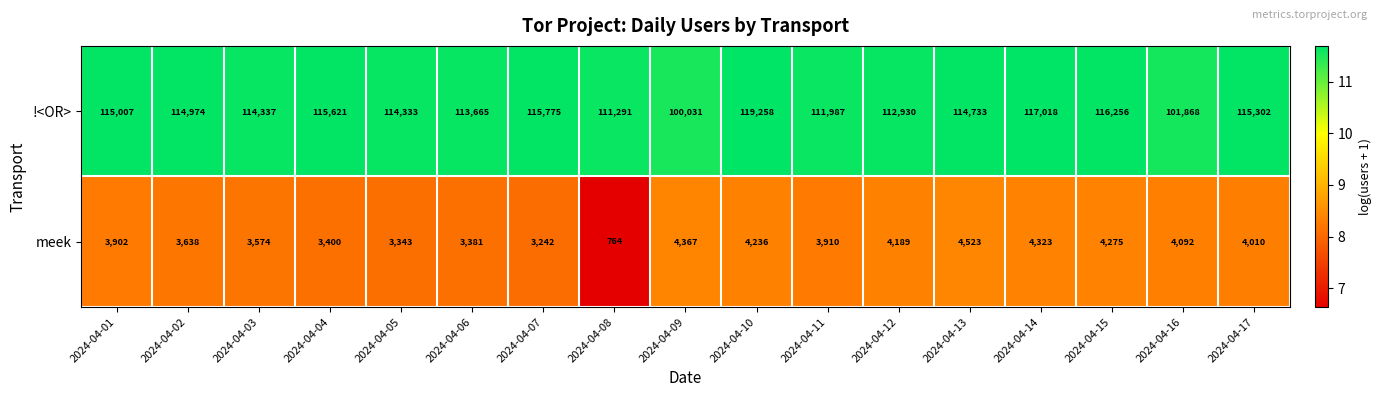

At which label does meek first exceed 3910?

2024-04-09